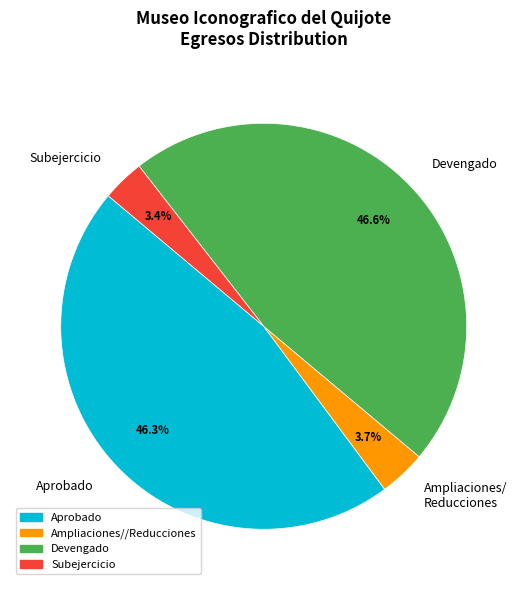

What percentage is NOT represented by Subejercicio?

96.6%